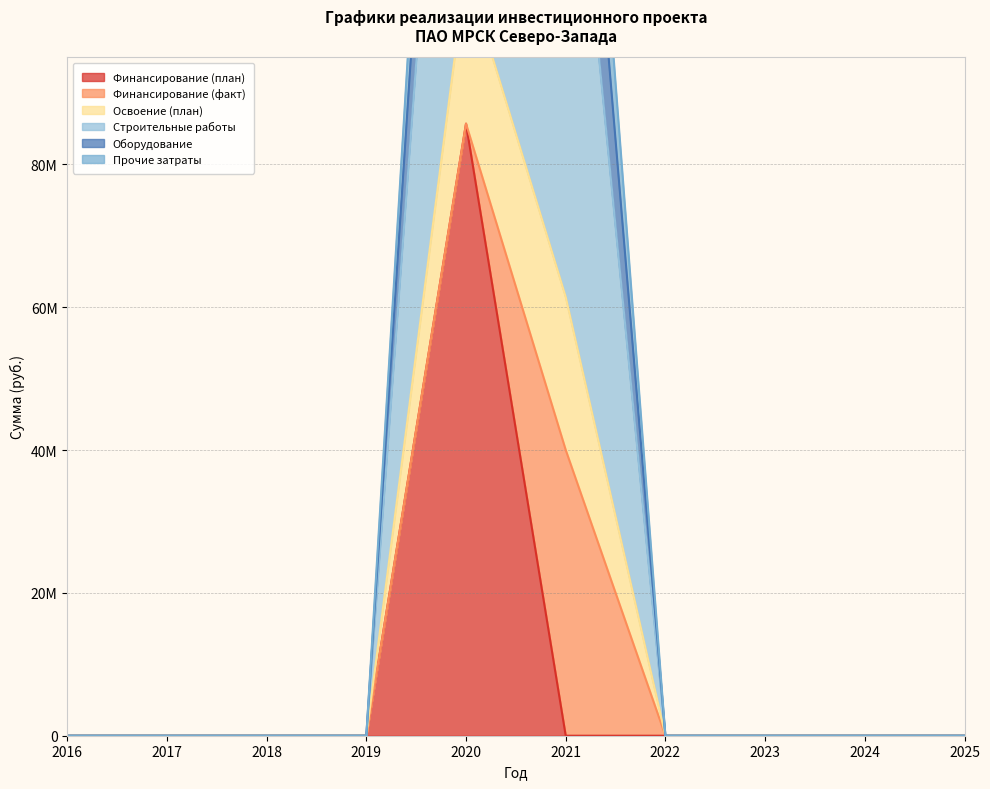

Which series has the largest total across all categories?

Освоение (план)